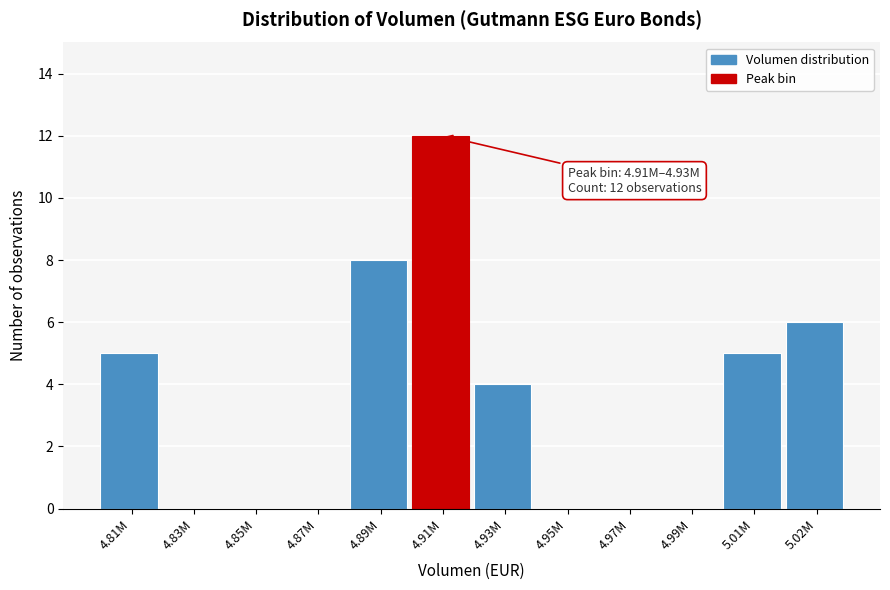

Reading left to right, transcribe all the data shown in this chart.

4.81M=5	4.83M=0	4.85M=0	4.87M=0	4.89M=8	4.91M=12	4.93M=4	4.95M=0	4.97M=0	4.99M=0	5.01M=5	5.02M=6